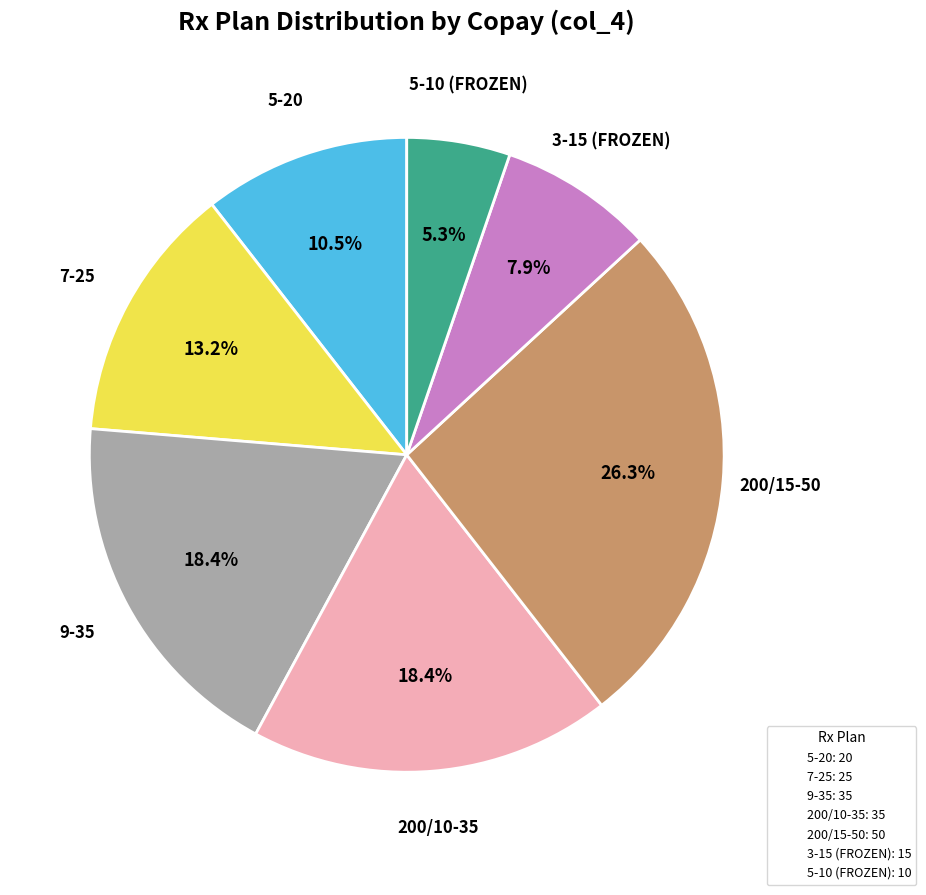

Does any single category account for the majority?

No